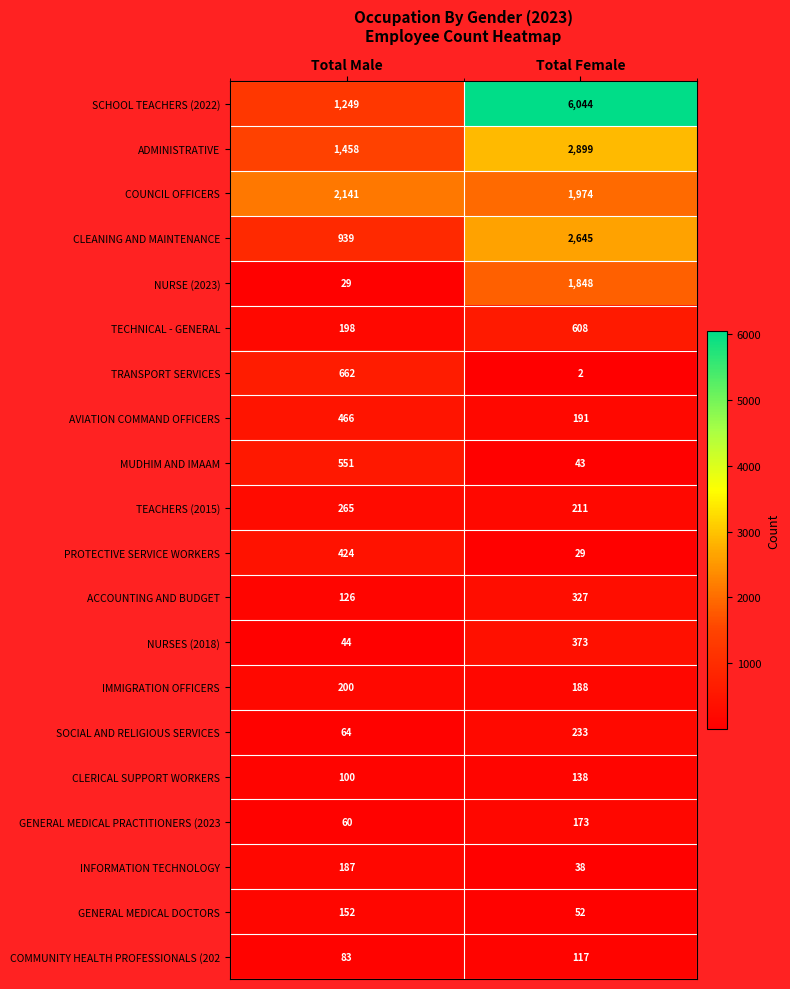

The value of GENERAL MEDICAL PRACTITIONERS (2023 at Total Female is 283. True or false?

False